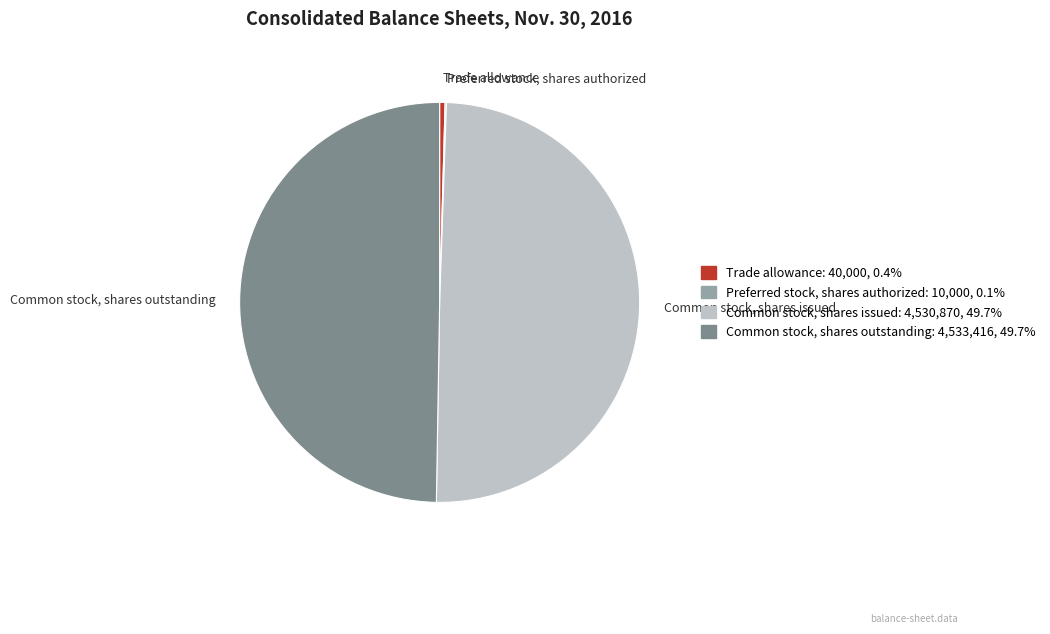

Does Common stock, shares issued account for over 50% of the chart?

No